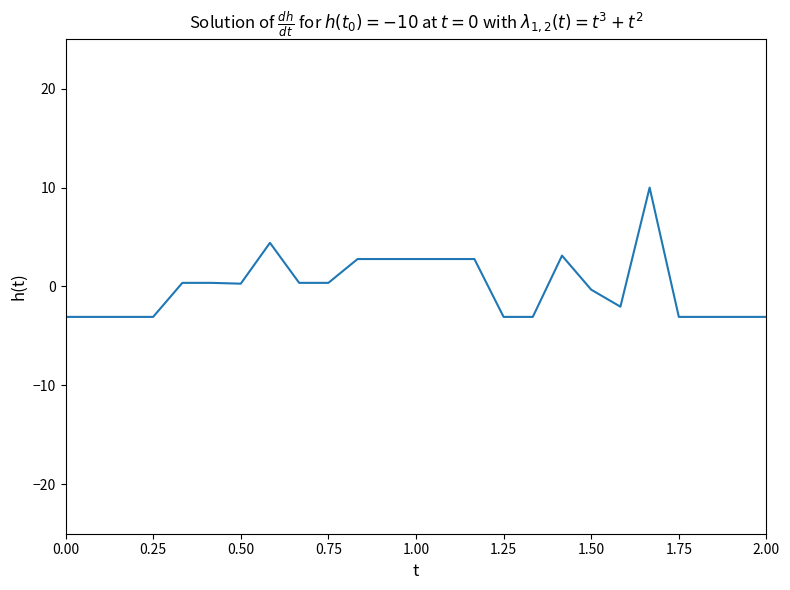

What is the difference between the maximum and minimum values?

13.1